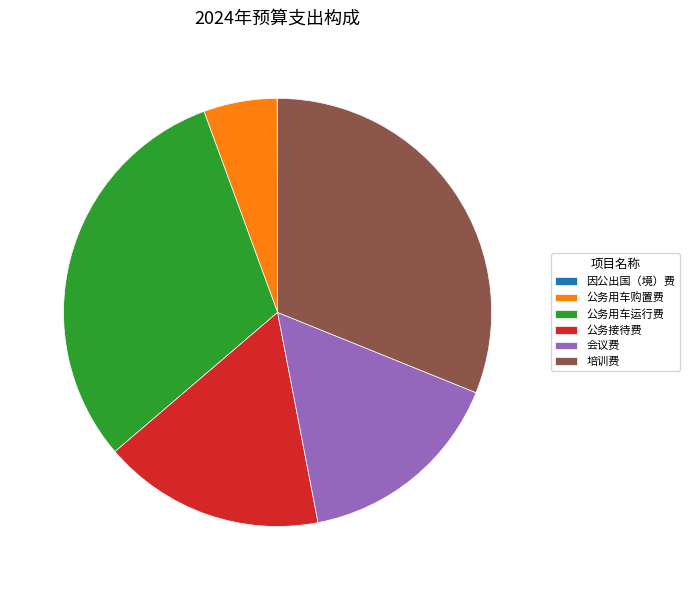

True or false: 公务用车购置费 accounts for 1% of the total.

False